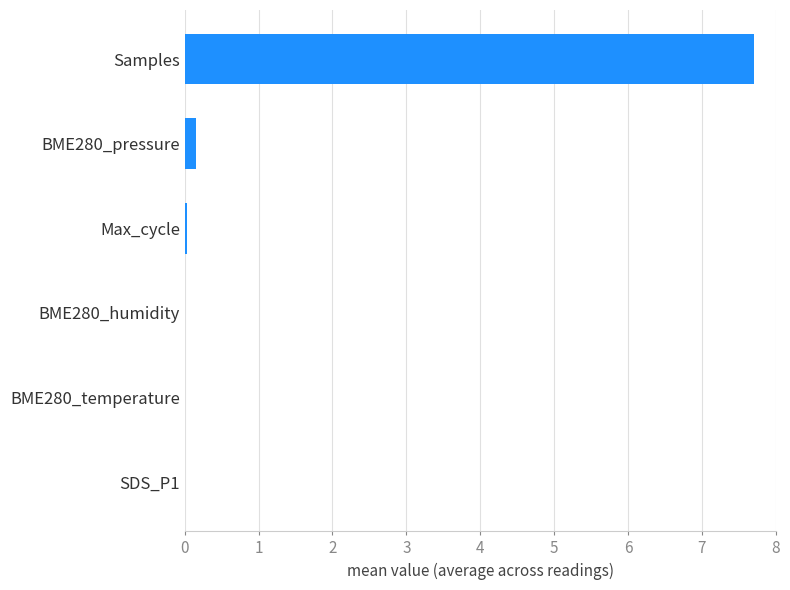

How many distinct data groups are displayed?

1